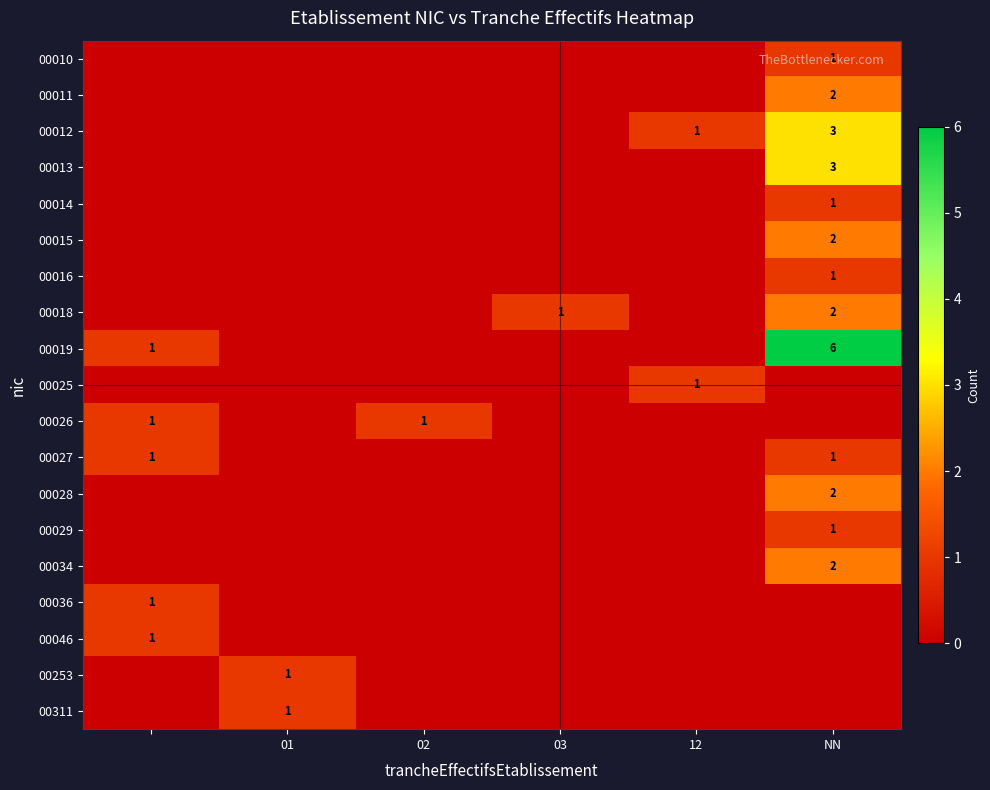

How many series are shown in this chart?

19